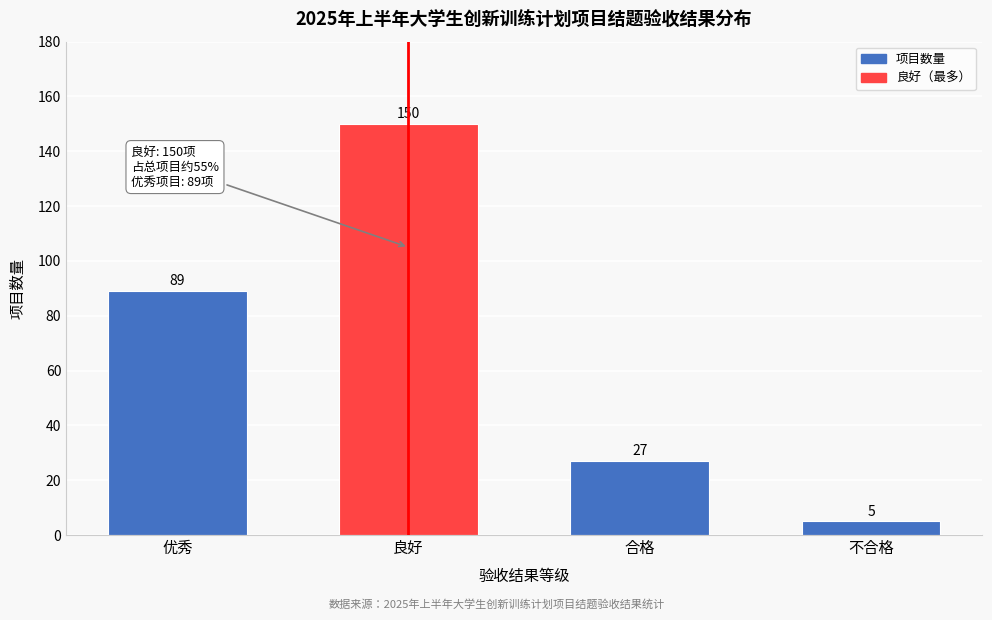

Reading left to right, transcribe all the data shown in this chart.

89	150	27	5